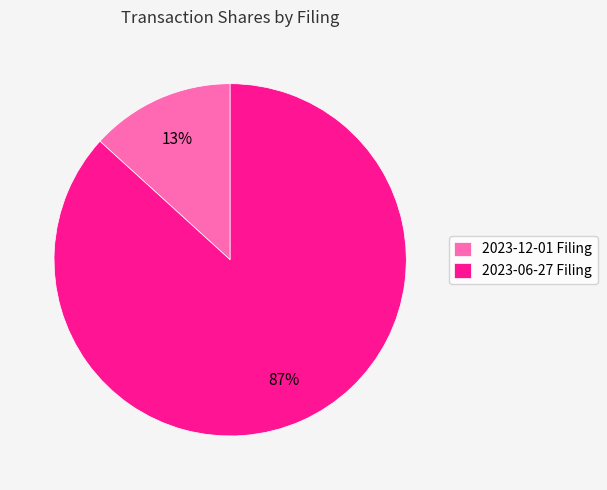

Which slice represents more than half of the pie?

2023-06-27 Filing